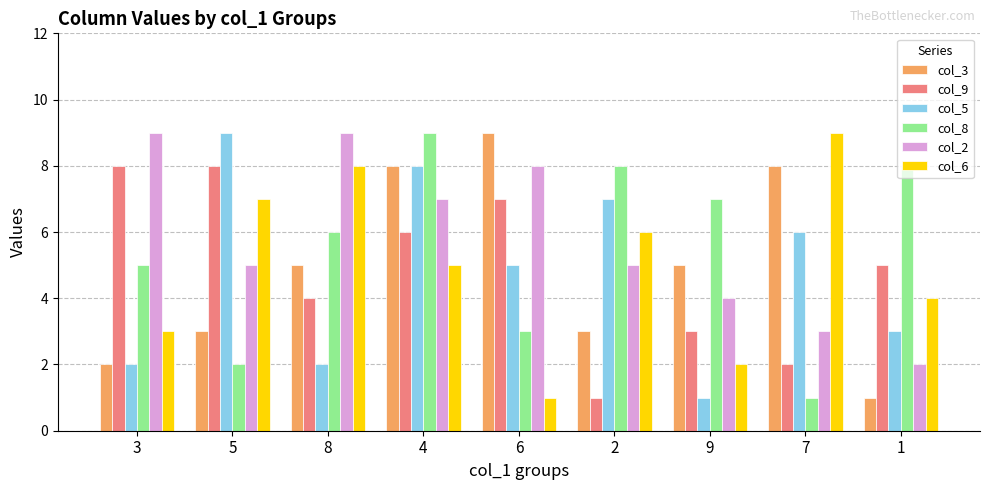

What is the sum of the col_5 values at 2 and 3?

9